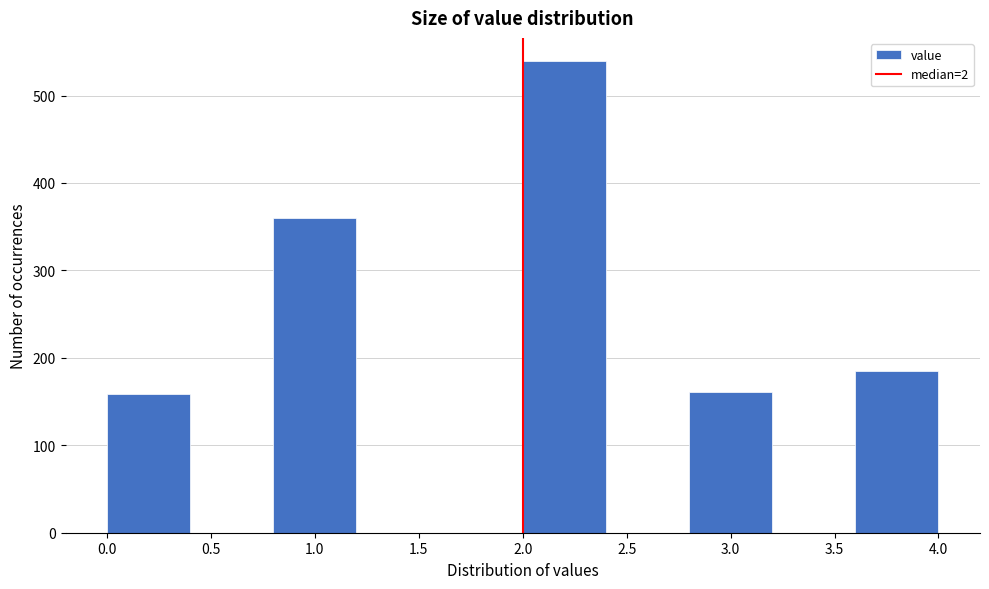

Which range on the x-axis has the tallest bar?

2.0 to 2.4